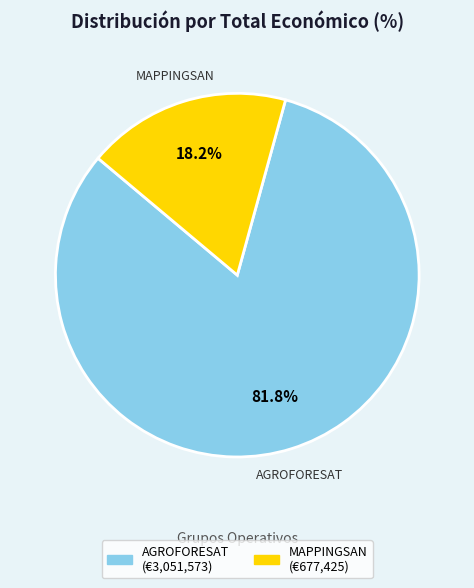

What percentage is the AGROFORESAT slice, to the nearest percent?

82%